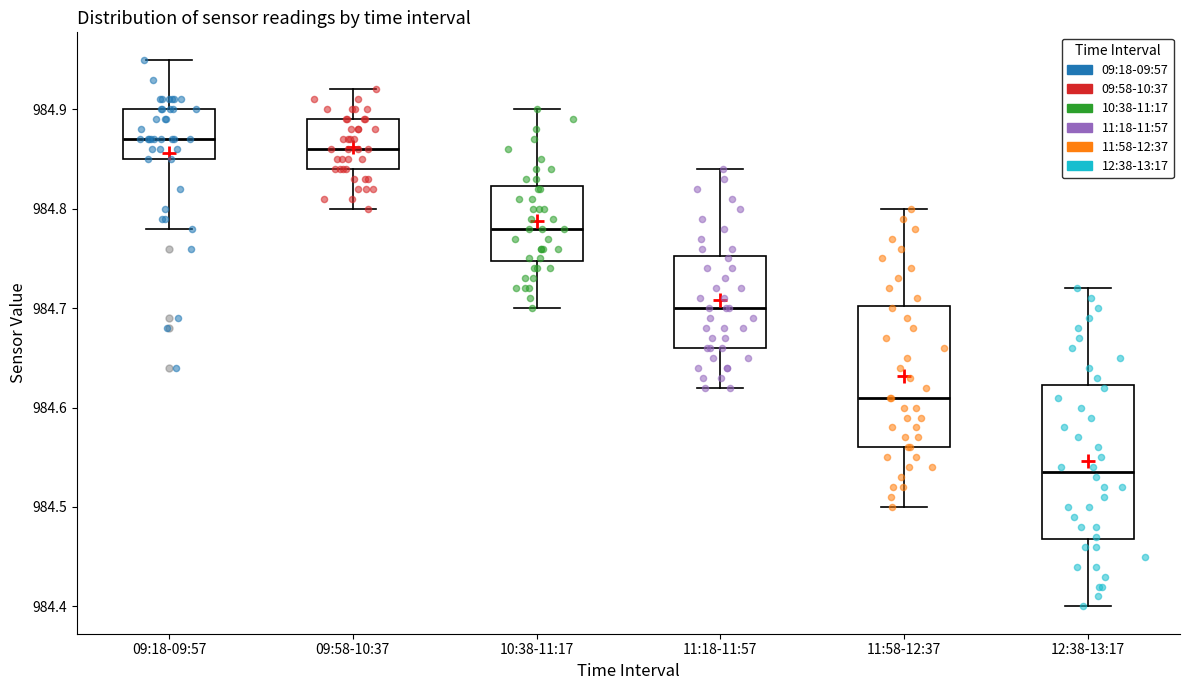

Reading left to right, transcribe this box plot: for each box, give where its median line is, the range the box spans, and where its two whiskers end, as read against the y-axis. The values are not printed on the chart, so give them approximately, as read against the axis.

09:18-09:57: median 984.87, box 984.85 to 984.90, whiskers 984.78 to 984.95
09:58-10:37: median 984.86, box 984.84 to 984.89, whiskers 984.80 to 984.92
10:38-11:17: median 984.78, box 984.75 to 984.82, whiskers 984.70 to 984.90
11:18-11:57: median 984.70, box 984.66 to 984.75, whiskers 984.62 to 984.84
11:58-12:37: median 984.61, box 984.56 to 984.70, whiskers 984.50 to 984.80
12:38-13:17: median 984.54, box 984.47 to 984.62, whiskers 984.40 to 984.72